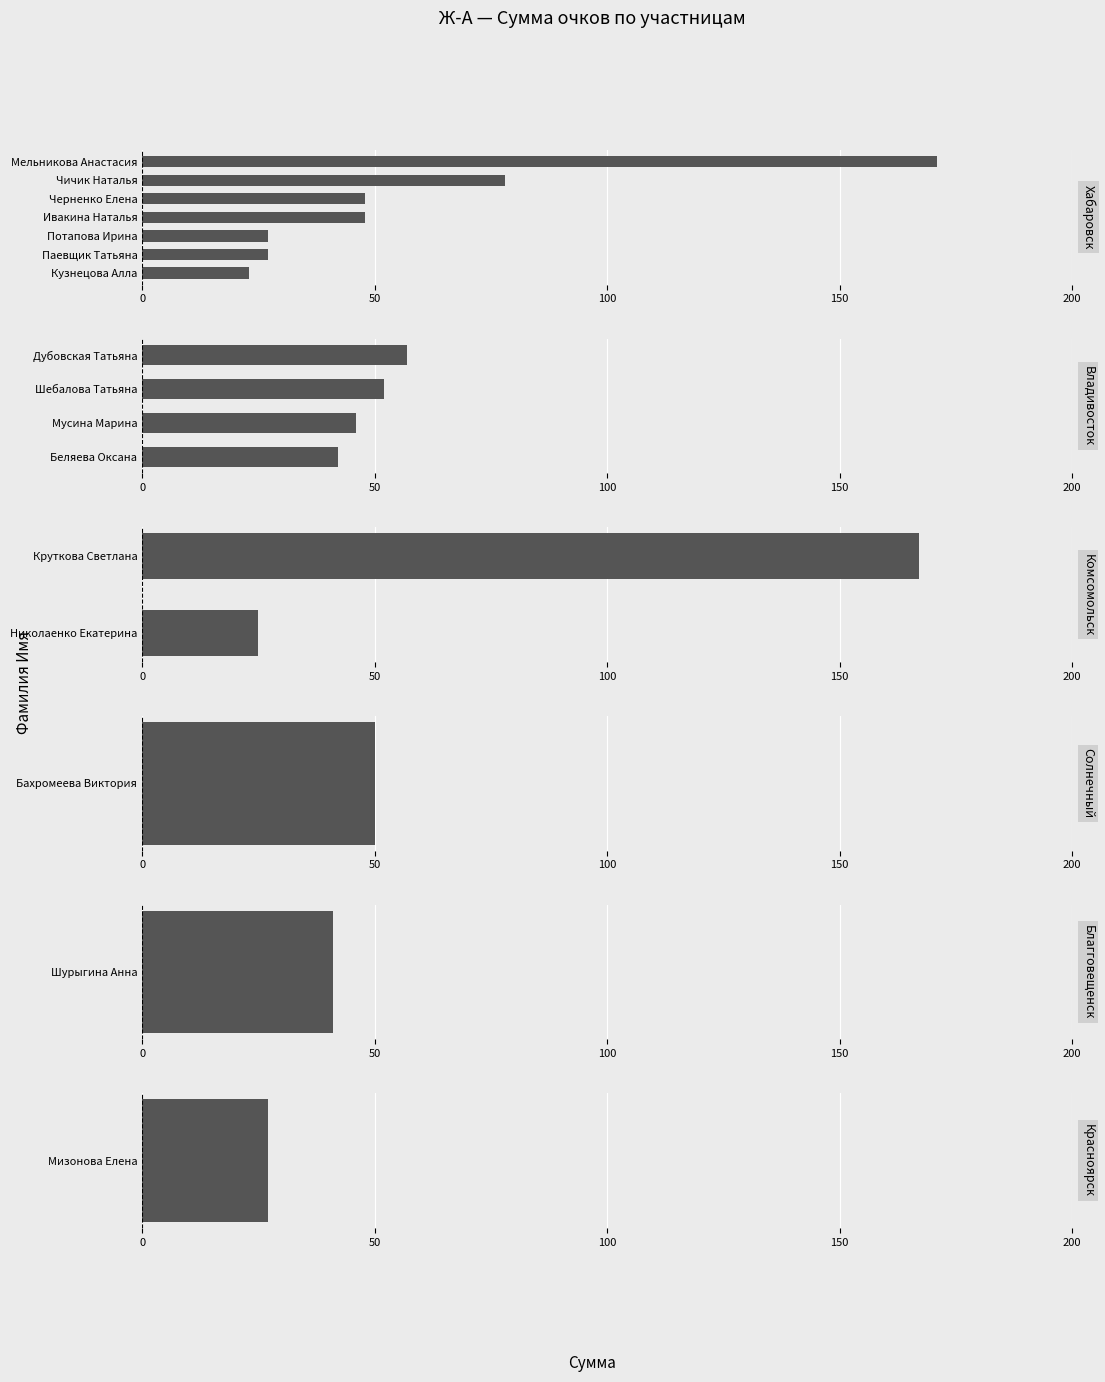

What is the label of the 6th bar from the left?

Бахромеева Виктория